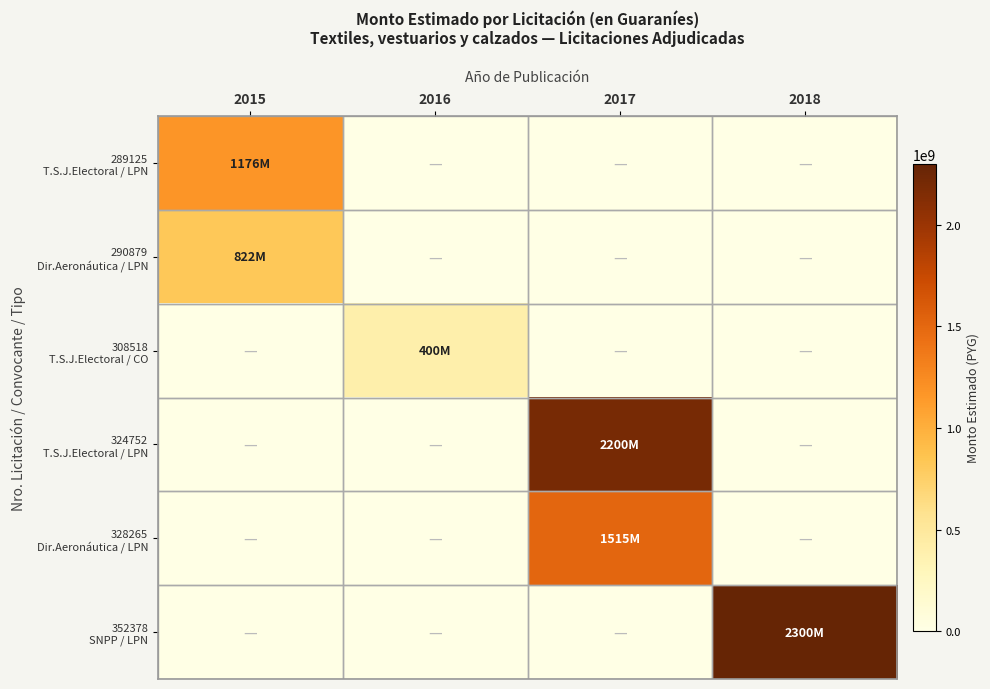

Between 2017 and 2018, which series saw the biggest shift?

352378 SNPP / LPN